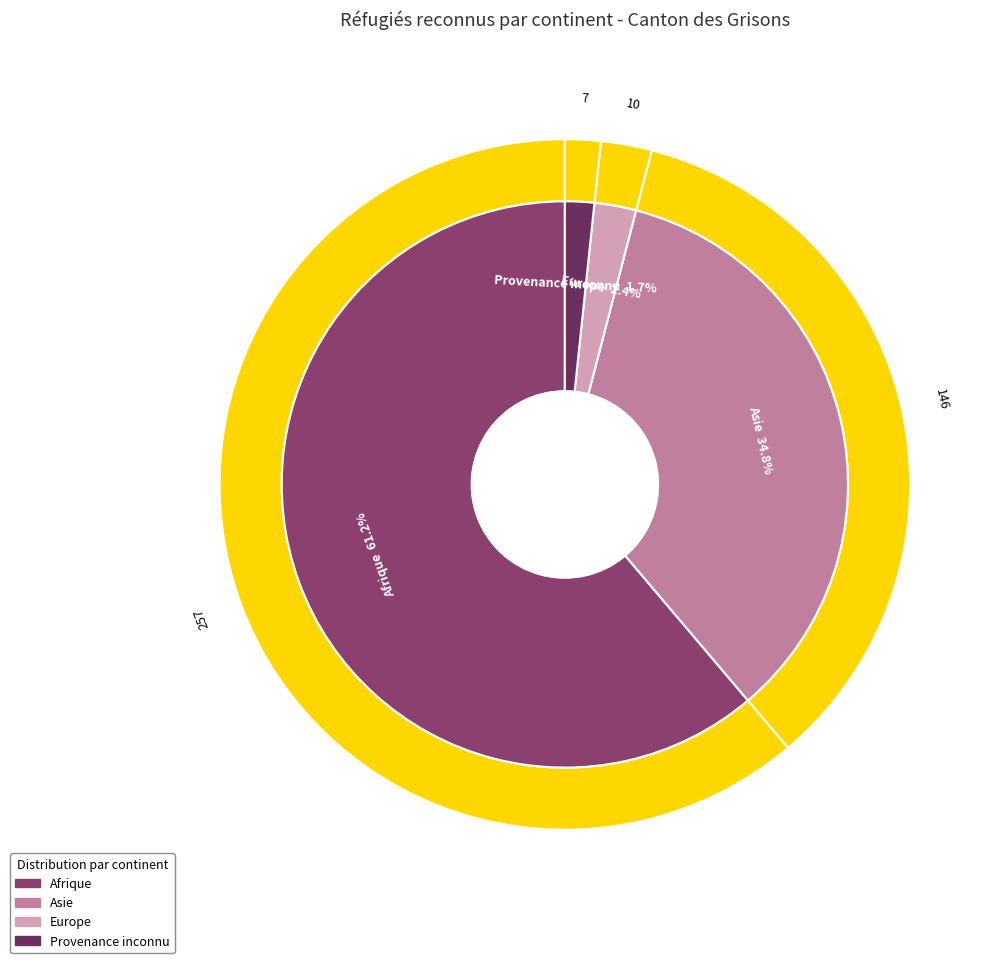

Is Afrique the majority of the pie?

Yes